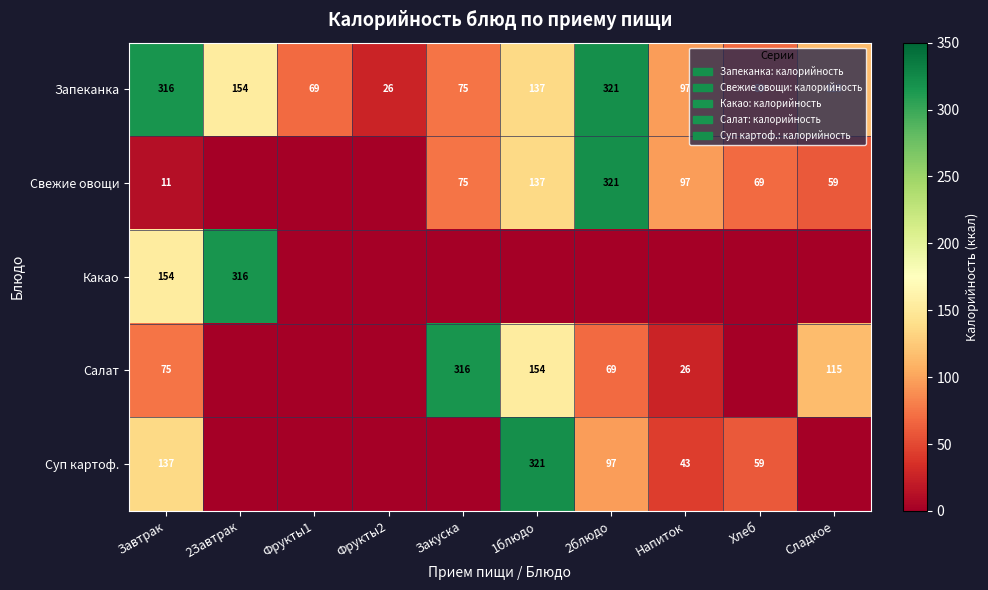

The Запеканка series shows 321 at 2блюдо. True or false?

True